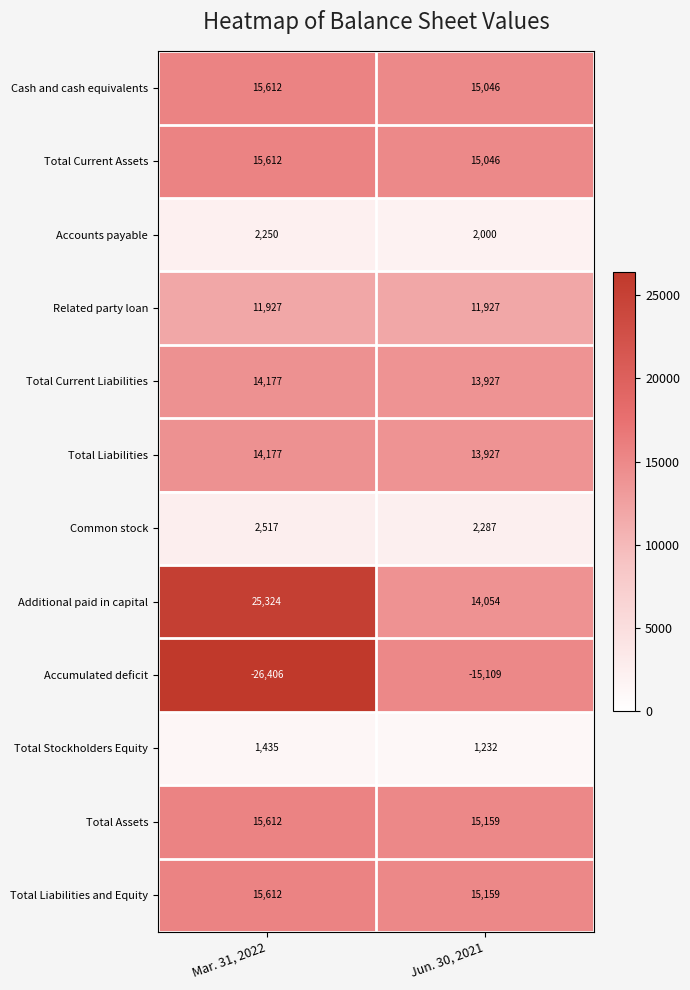

Which series has the largest range (max minus min)?

Accumulated deficit